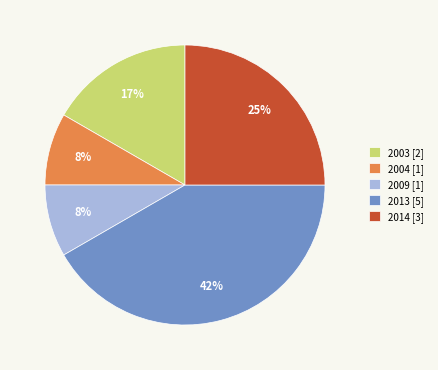

How many slices are in this pie chart?

5